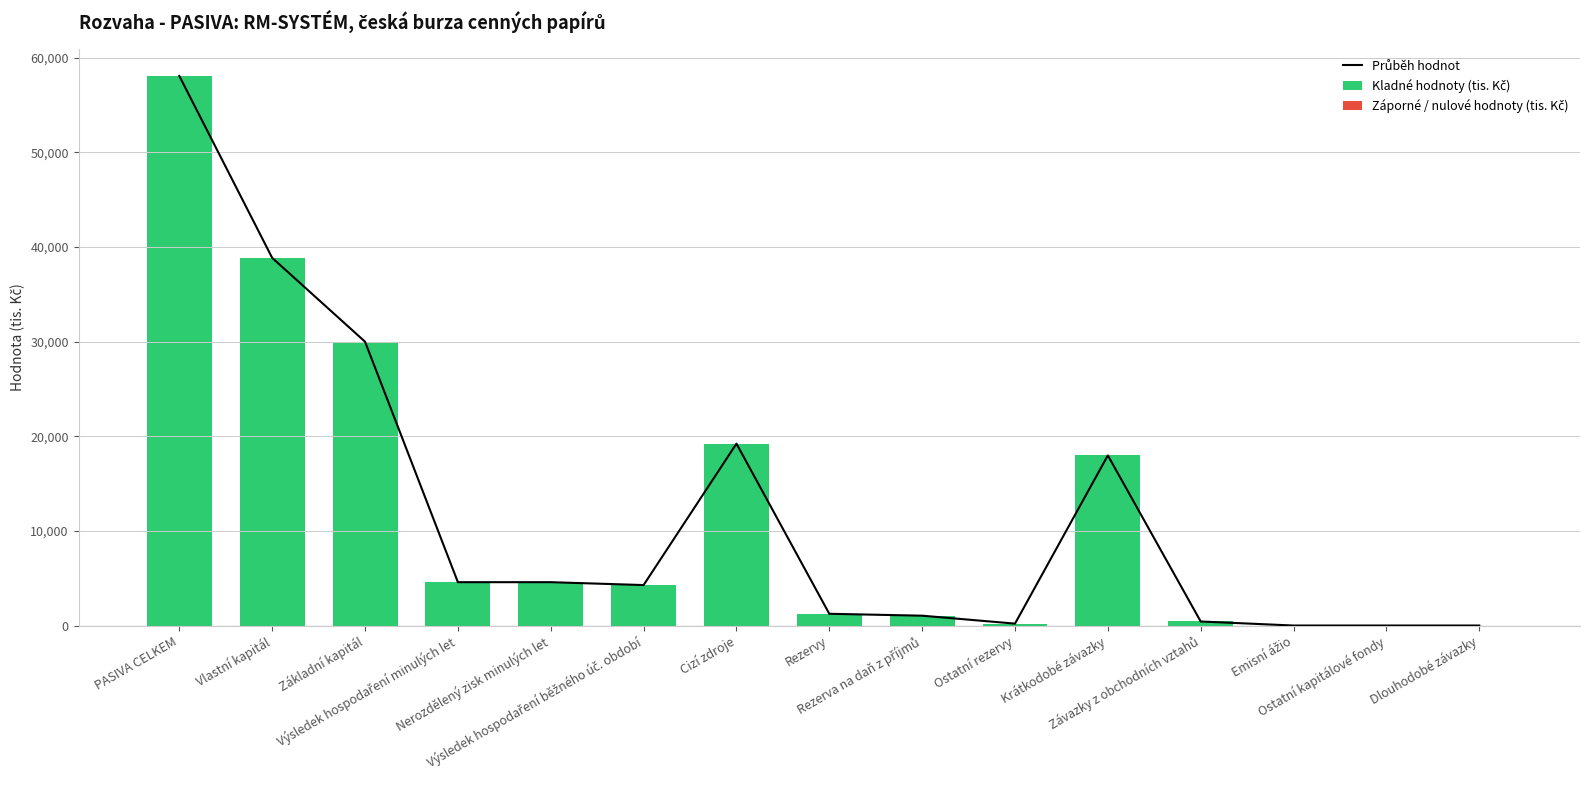

Where is Kladné hodnoty (tis. Kč) nearest to the value 29041?

Základní kapitál